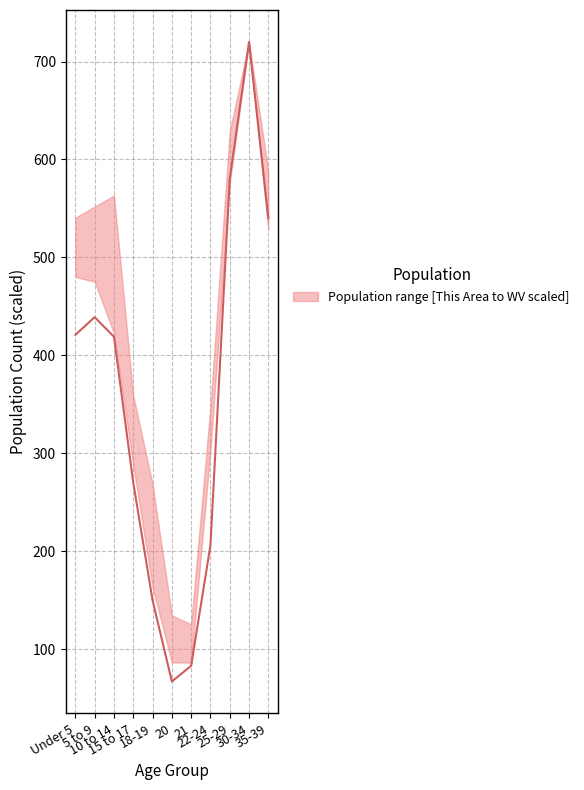

The value at 21 is 83. True or false?

True